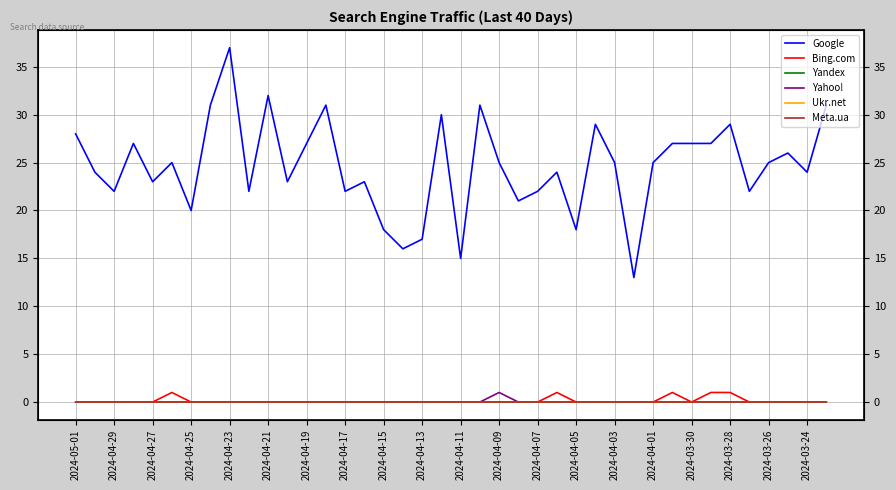

Rank the series by their maximum value, from highest to lowest.

Google, Bing.com, Yahoo!, Yandex, Ukr.net, Meta.ua